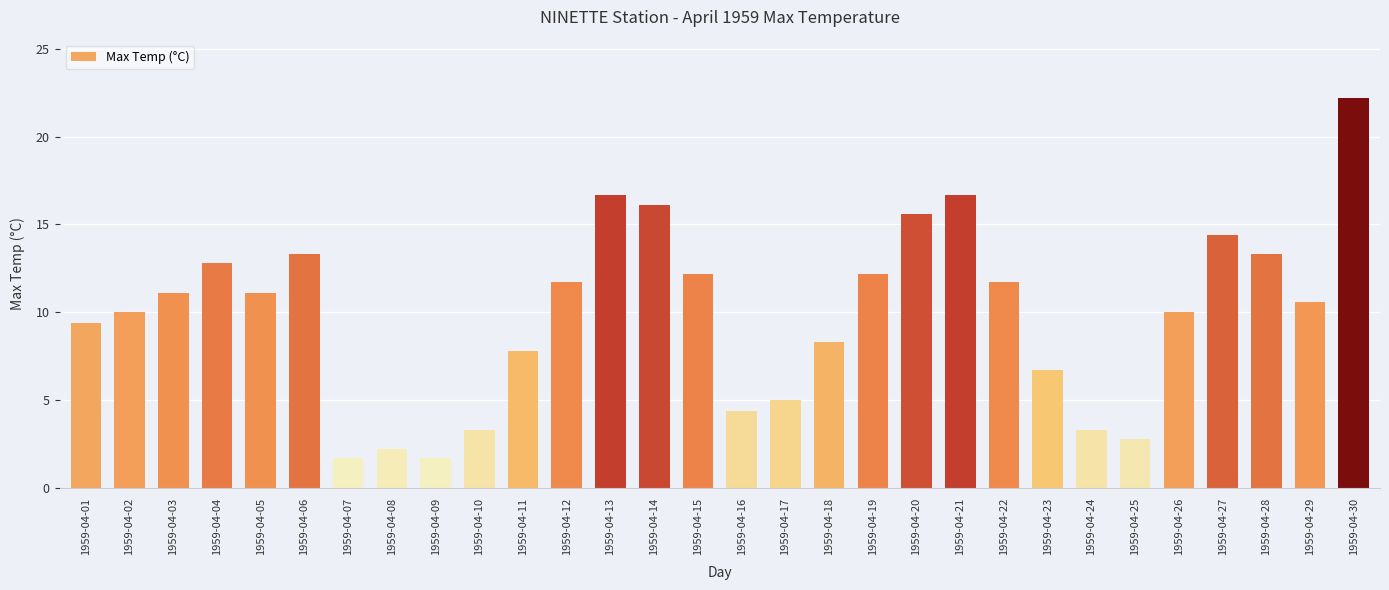

The value at 1959-04-03 is 11.1. True or false?

True